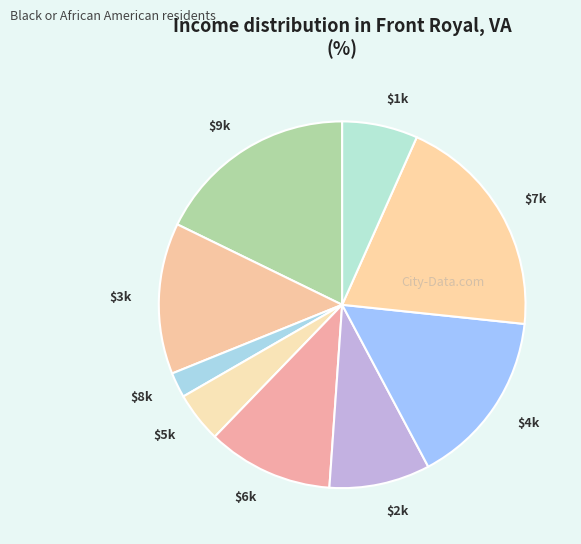

Count the number of slices in the pie.

9